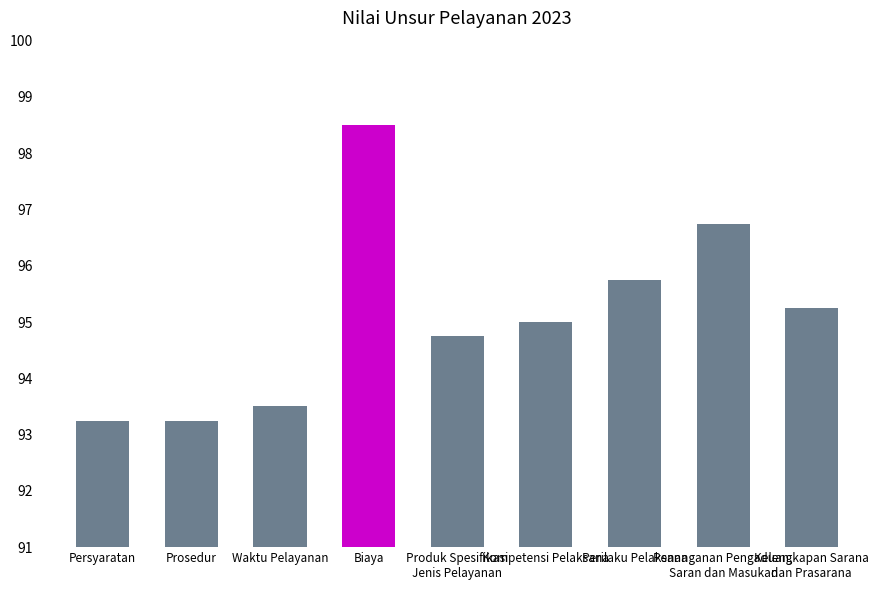

What is the label of the 6th bar from the right?

Biaya